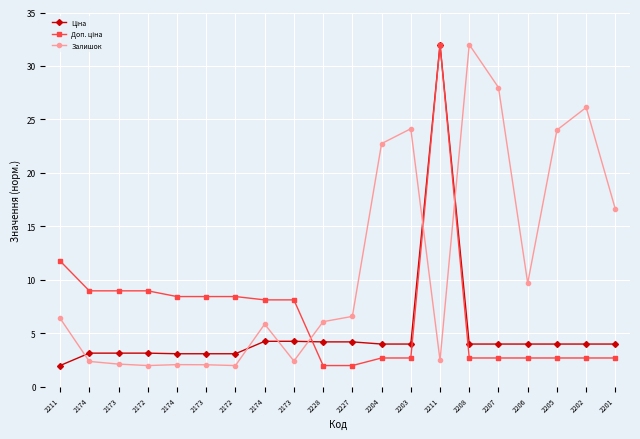

Where is Ціна nearest to the value 16?

2174